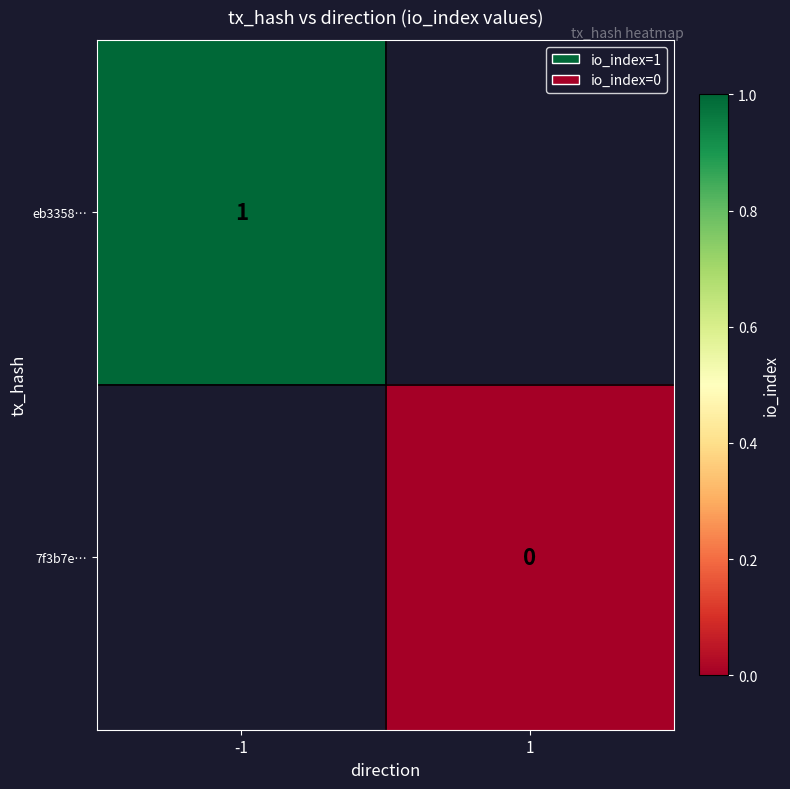

Is the value of 7f3b7e… at 1 greater than the value of eb3358… at -1?

No